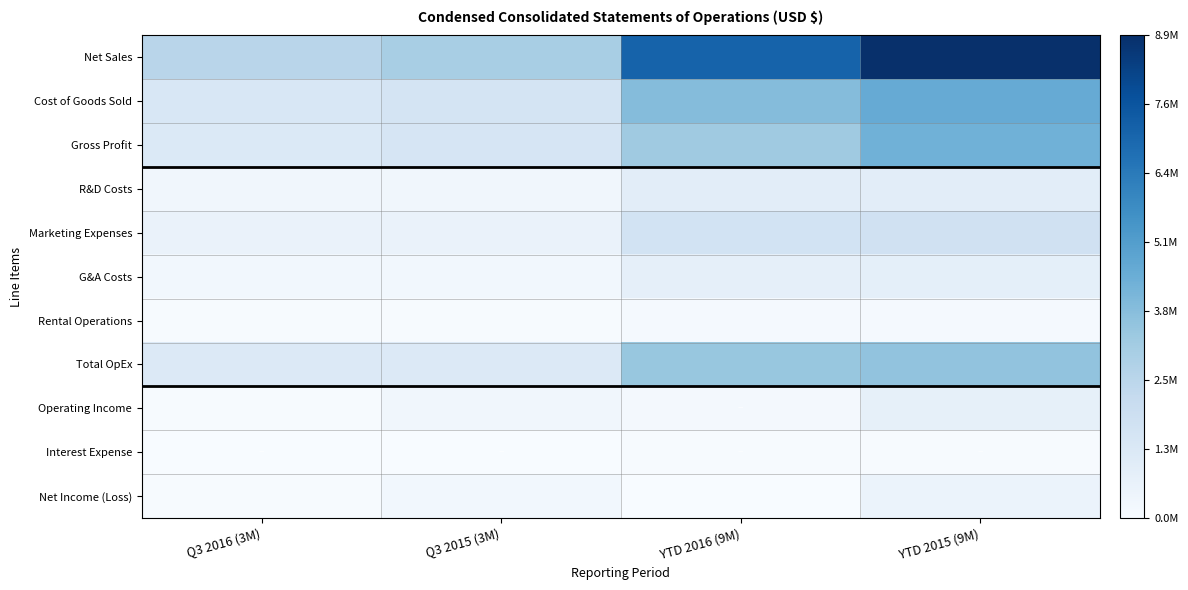

At YTD 2016 (9M), list the series in order from largest to smallest.

Net Sales, Cost of Goods Sold, Total OpEx, Gross Profit, Marketing Expenses, R&D Costs, G&A Costs, Operating Income, Rental Operations, Interest Expense, Net Income (Loss)